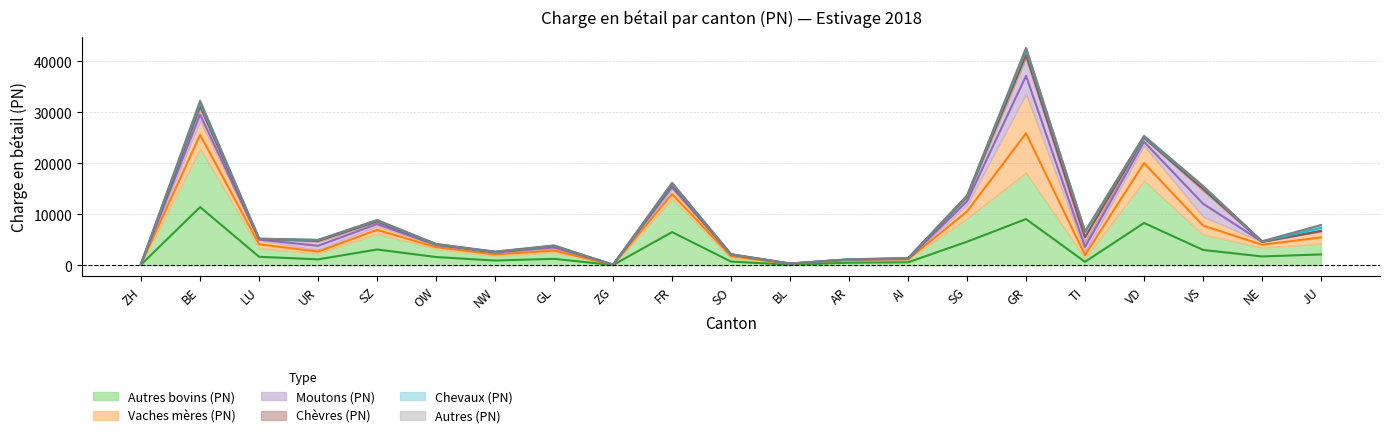

What is the spread (max minus min) of values at NW?

1843